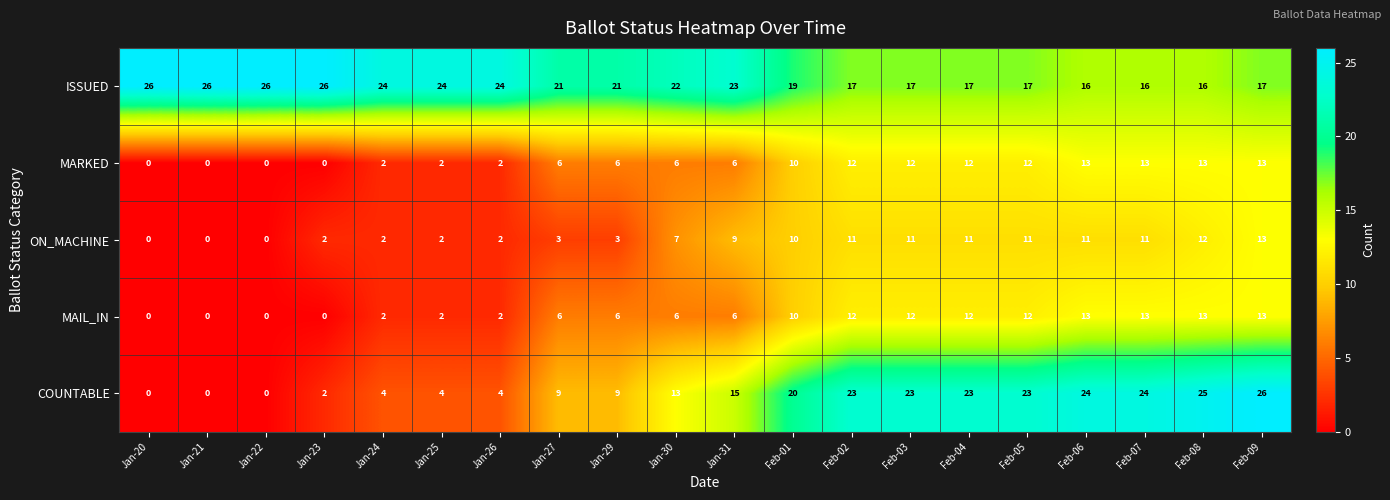

How many positive values does the MAIL_IN series have?

16